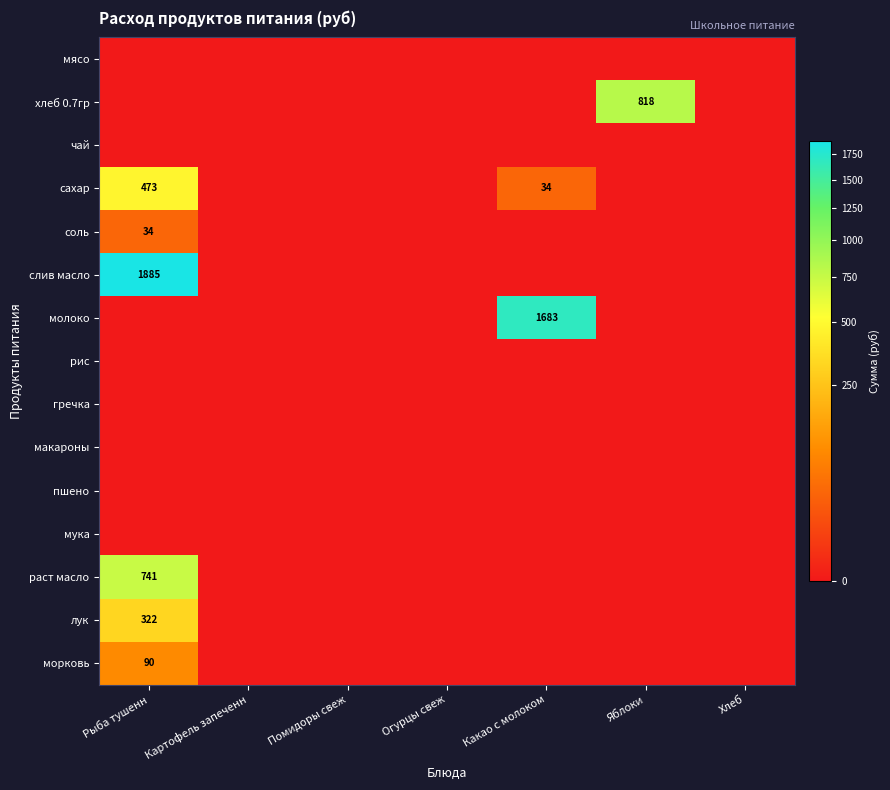

Is it true that сахар equals 473 at Рыба тушенн?

True